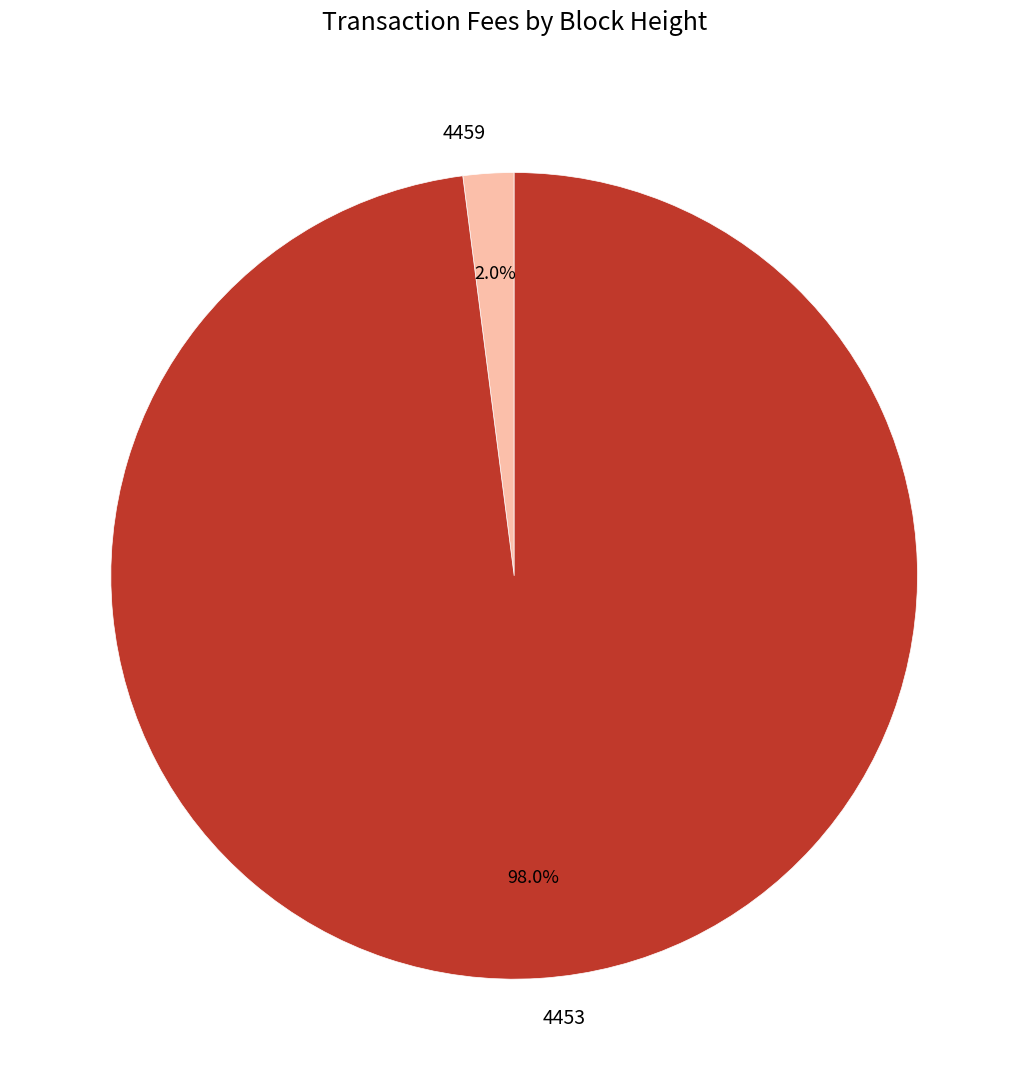

How many segments does this pie chart have?

2